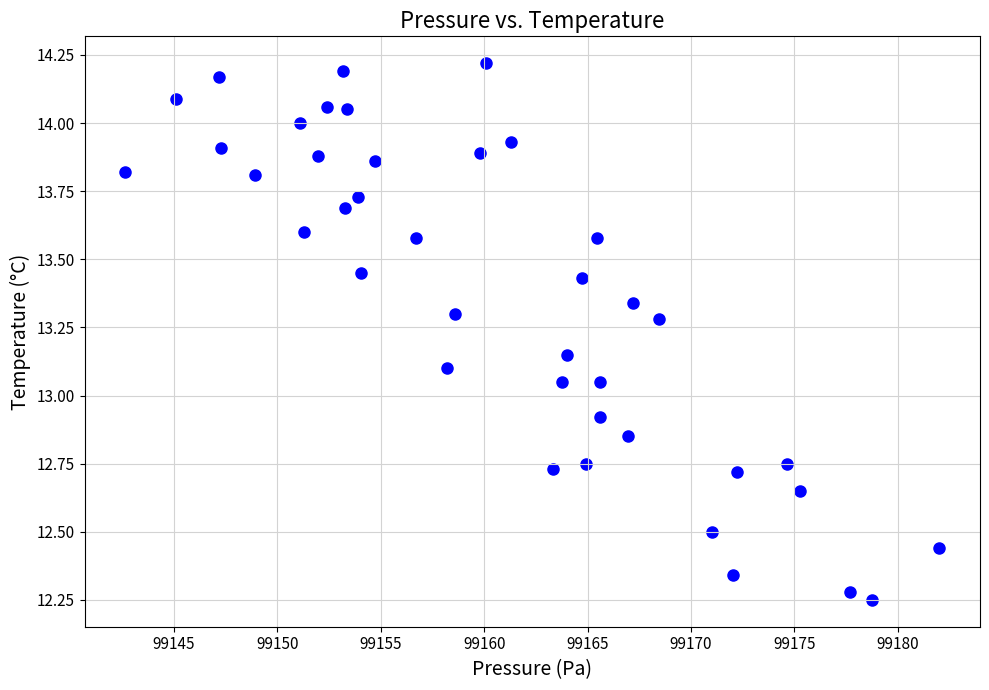

What is the range of Y values (max minus min)?

2.0